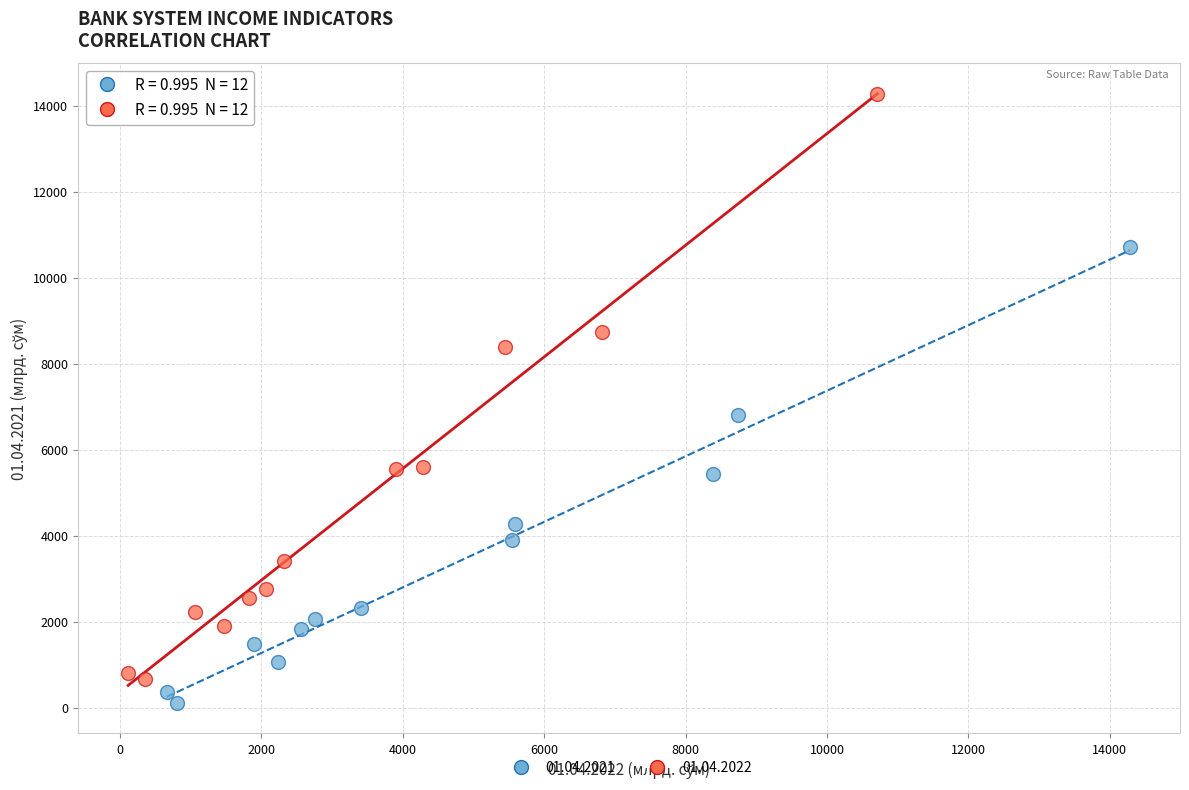

Which series has the largest Y range (max minus min)?

01.04.2022